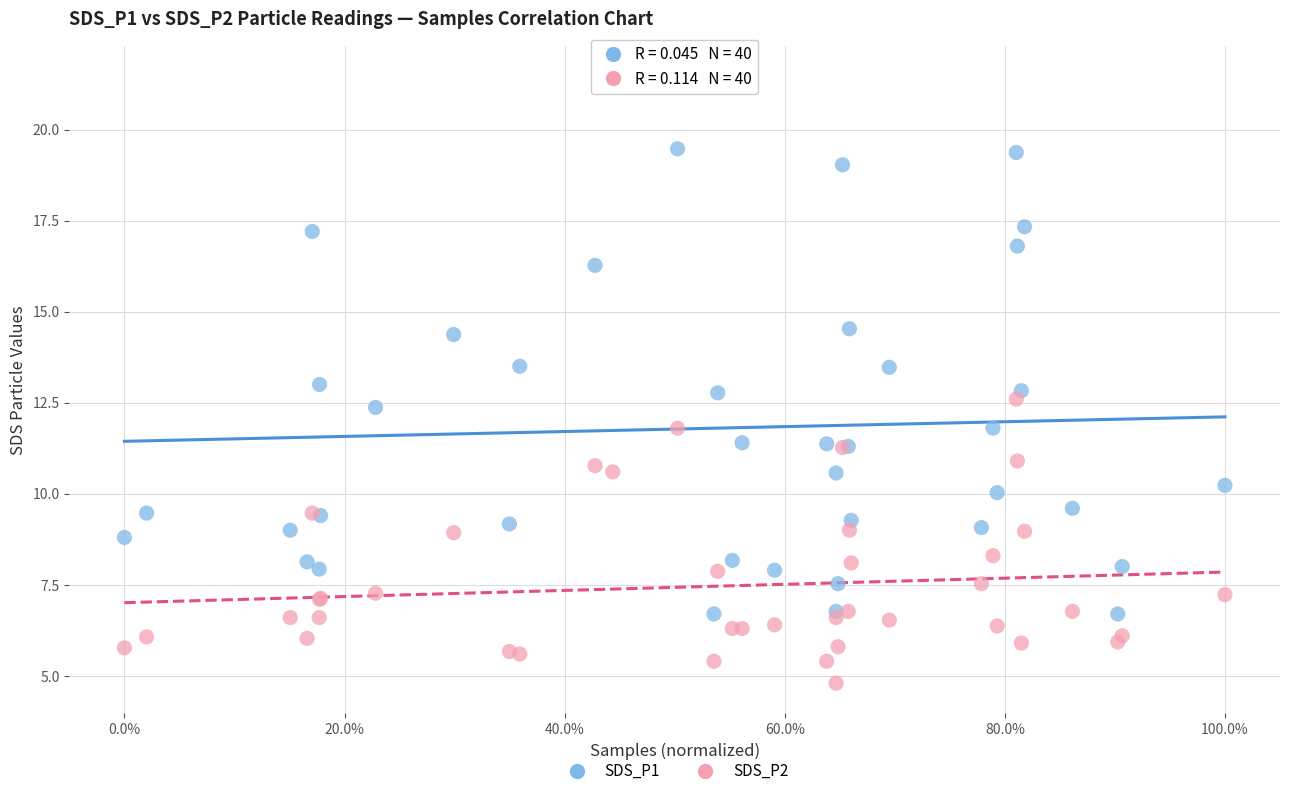

Which series has the widest spread of Y values?

SDS_P1